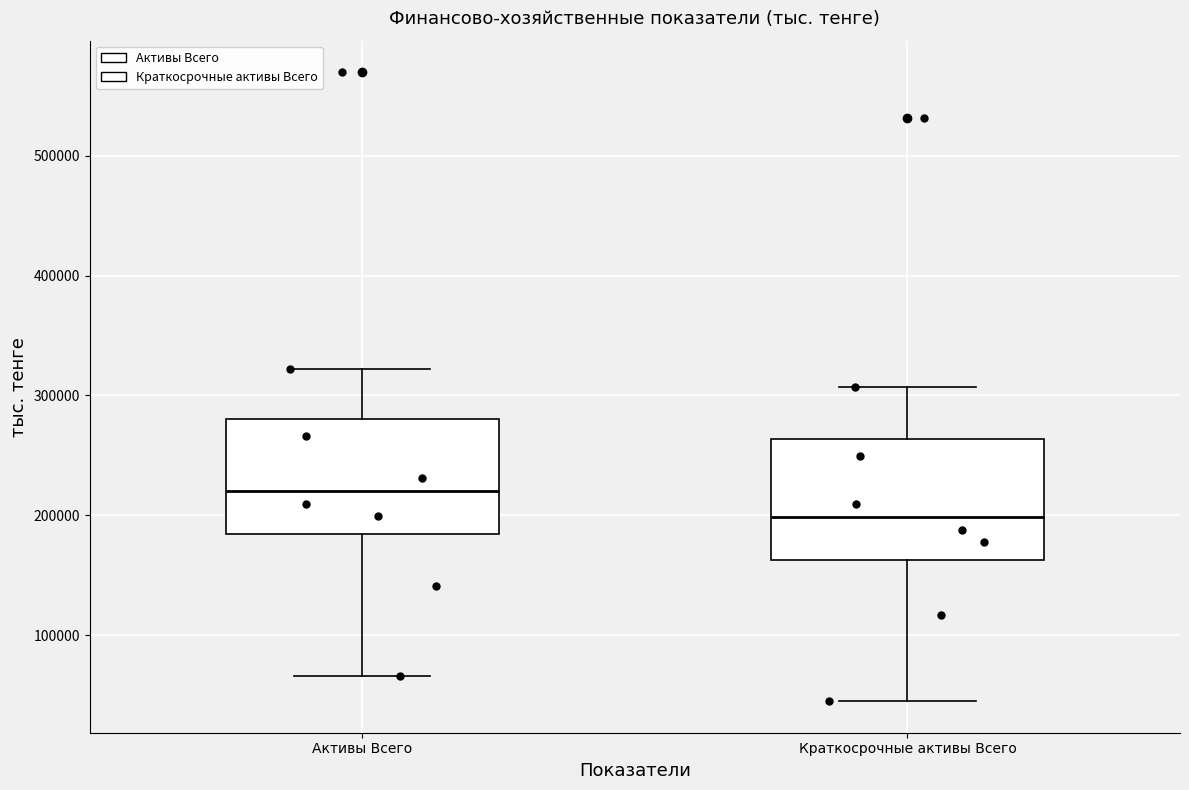

Reading left to right, read every box against the y-axis: the position of its median line, the range the box covers, and the ends of its whiskers. The values are not printed on the chart, so give them approximately, as read against the axis.

Активы Всего: median 220000, box 180000 to 280000, whiskers 70000 to 320000
Краткосрочные активы Всего: median 200000, box 160000 to 260000, whiskers 40000 to 310000